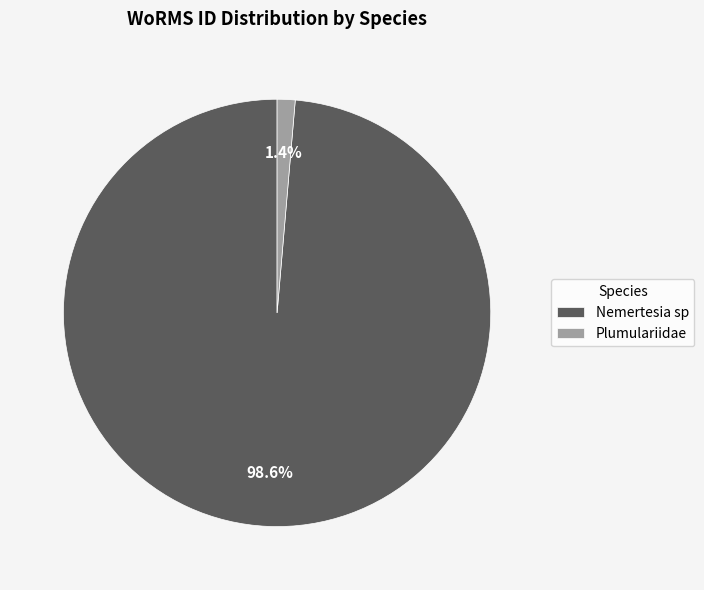

Does Plumulariidae represent more than half of the total?

No